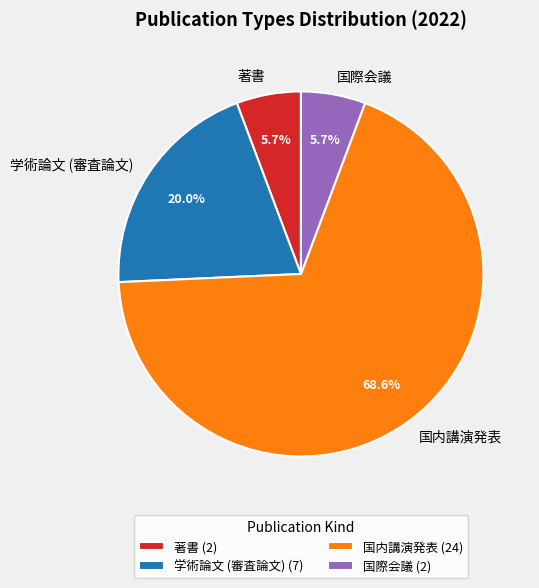

Which slice is the largest?

国内講演発表